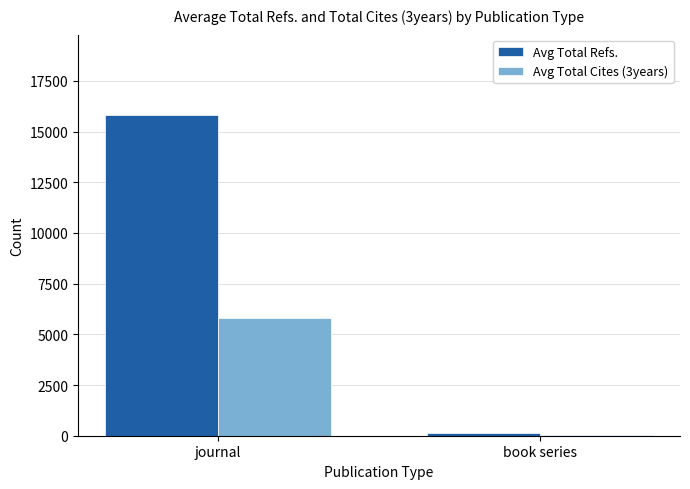

Are the bars grouped side by side (vs. stacked)?

Yes